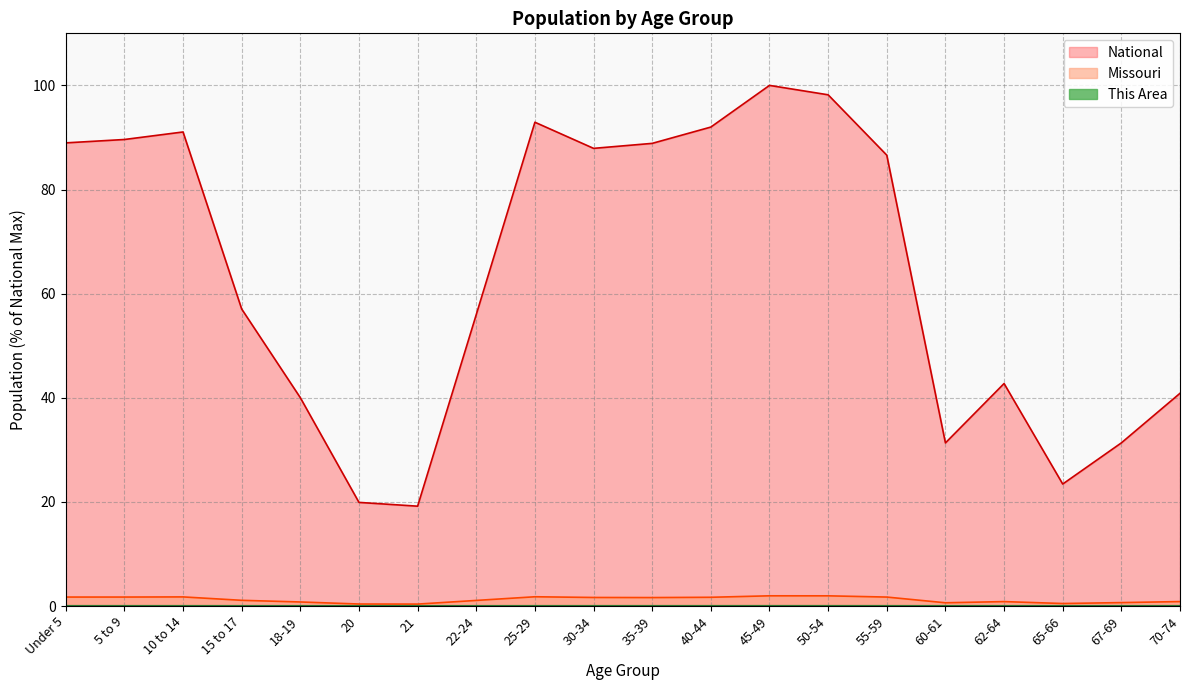

How many interior local valleys does the Missouri series have?

4